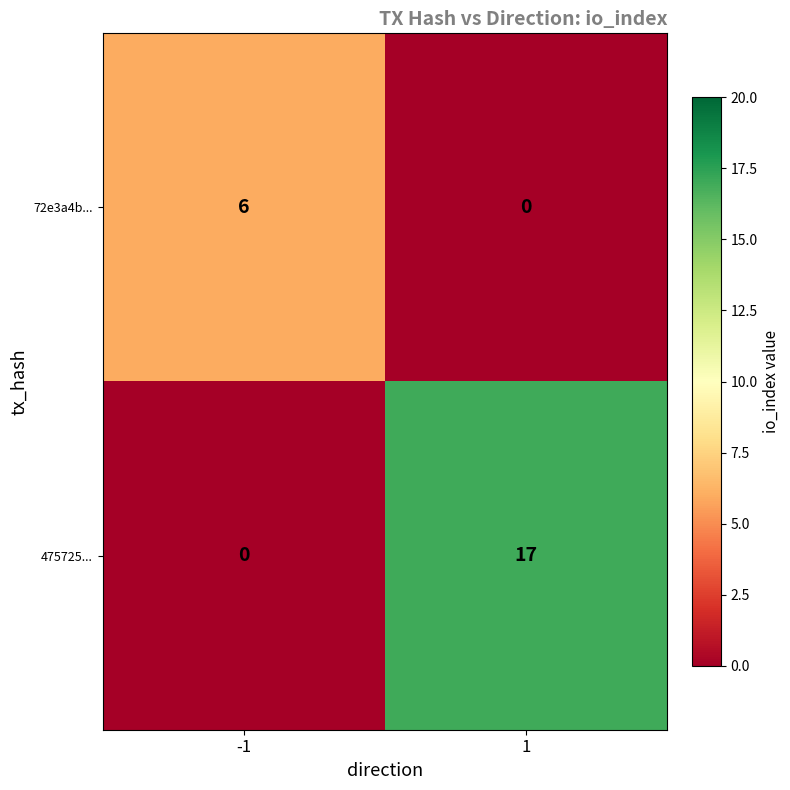

Reading left to right, what are all the values shown in this chart?

72e3a4b...: -1=6	1=0
475725...: -1=0	1=17